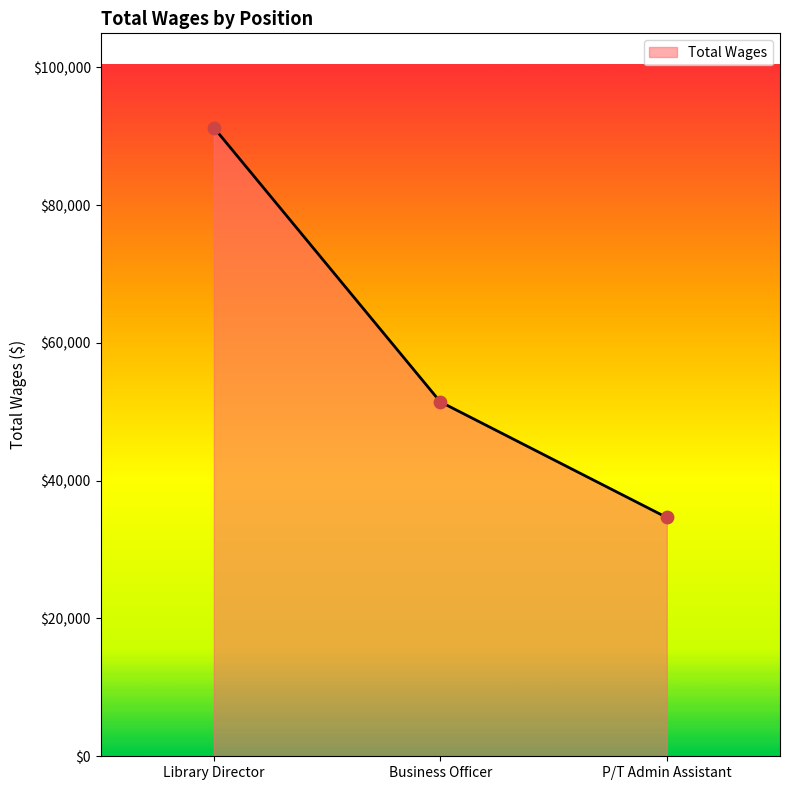

Approximately how many times larger is the value at Library Director compared to Business Officer?

1.8